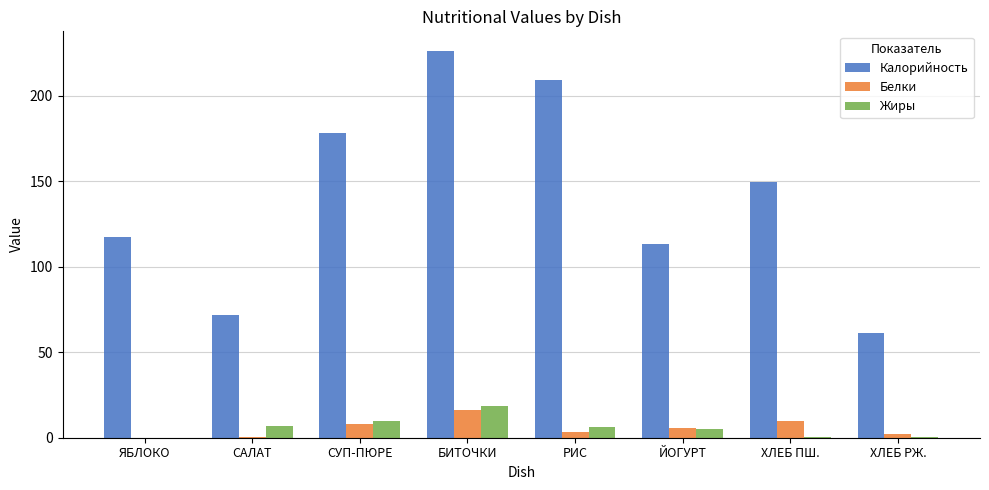

Which series changed the most between СУП-ПЮРЕ and ЙОГУРТ?

Калорийность